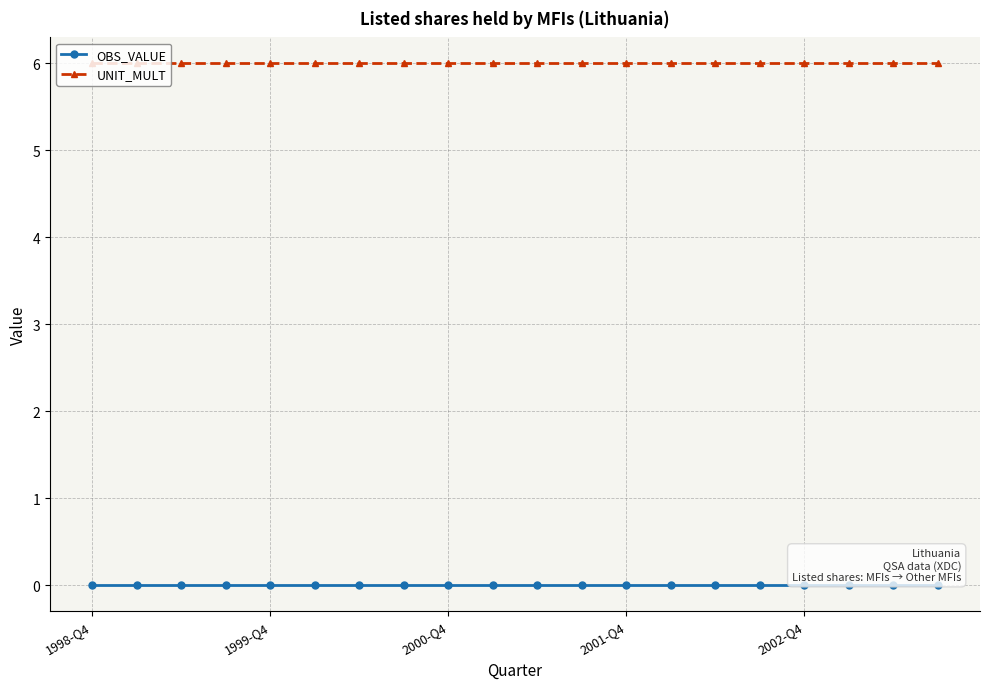

Rank the series by their average value, from lowest to highest.

OBS_VALUE, UNIT_MULT